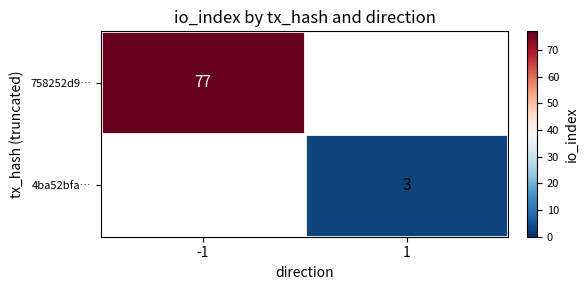

Is the value of 4ba52bfa… at 1 greater than the value of 758252d9… at -1?

No